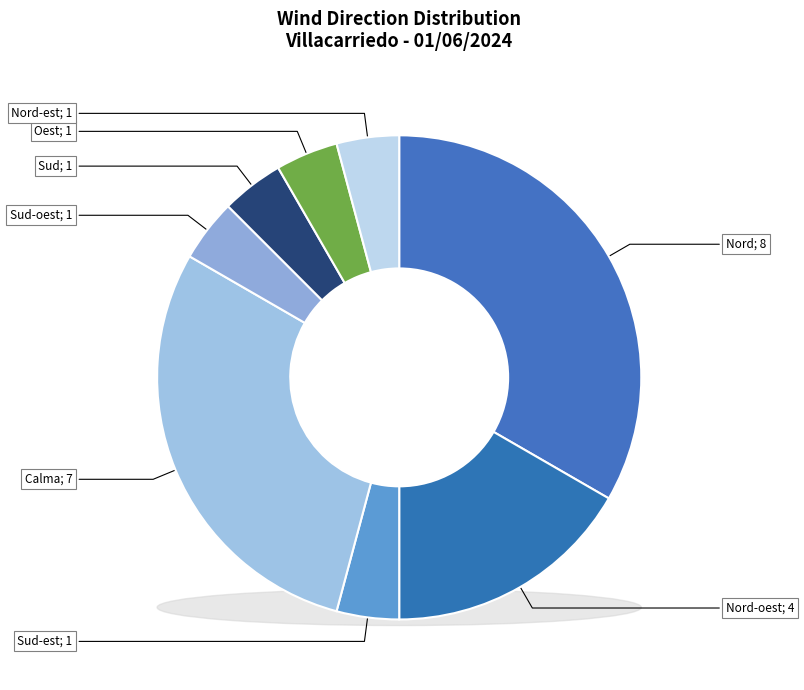

Is Nord the majority of the pie?

No